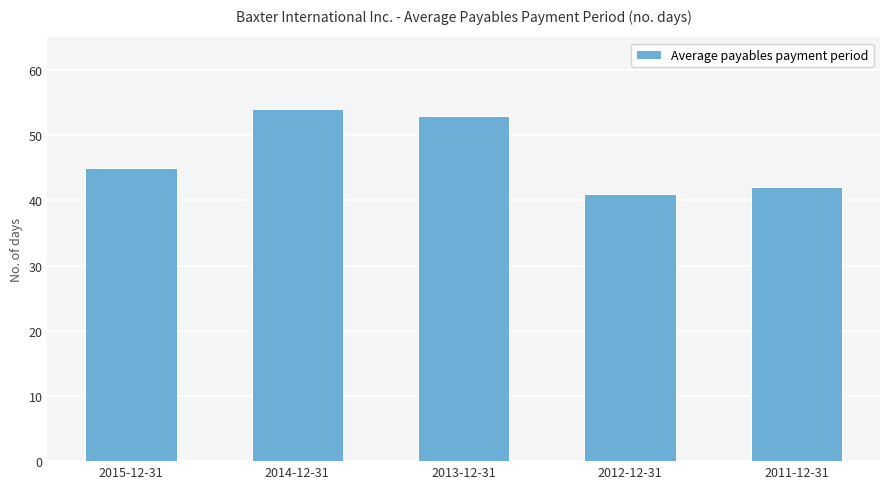

Read the value at 2013-12-31, to the nearest 10.

50